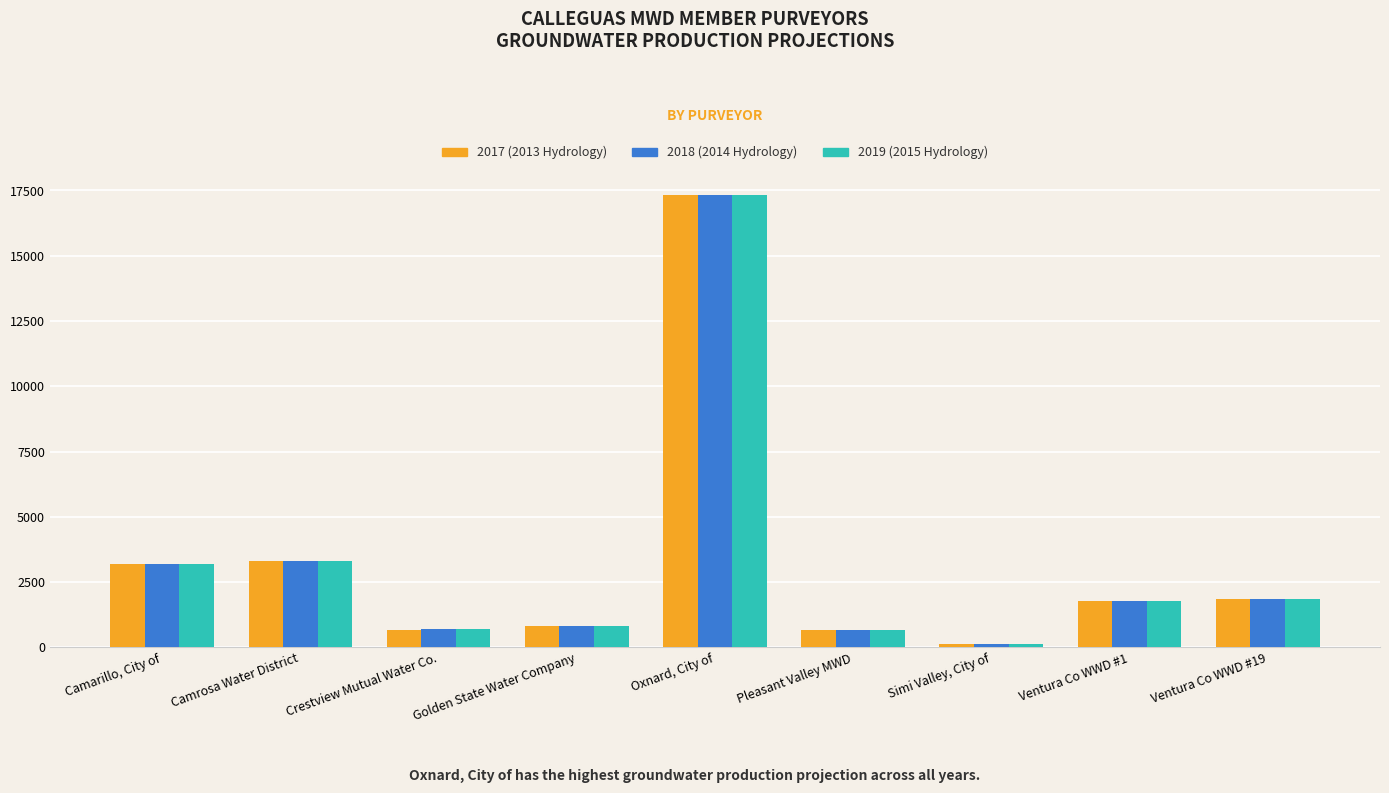

What position from the right is Oxnard, City of?

5